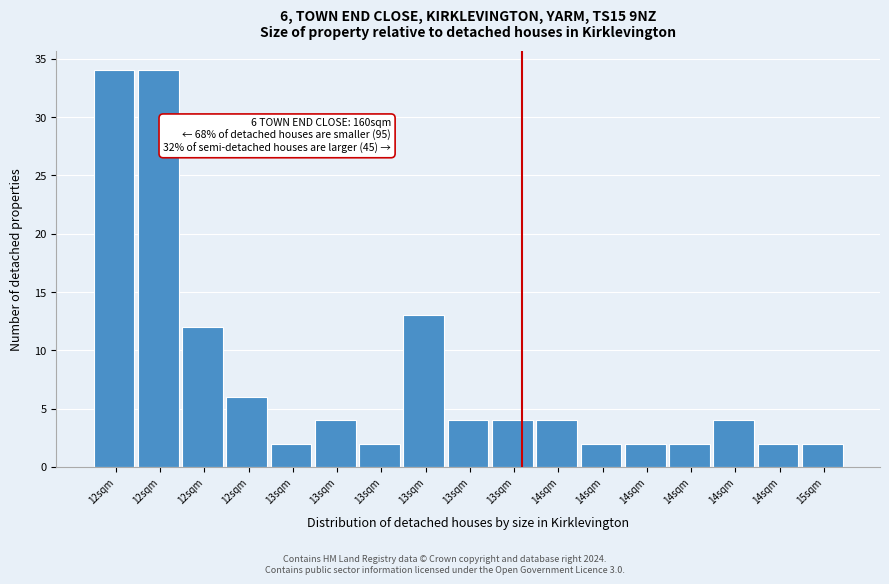

How many bars are there in total?

17